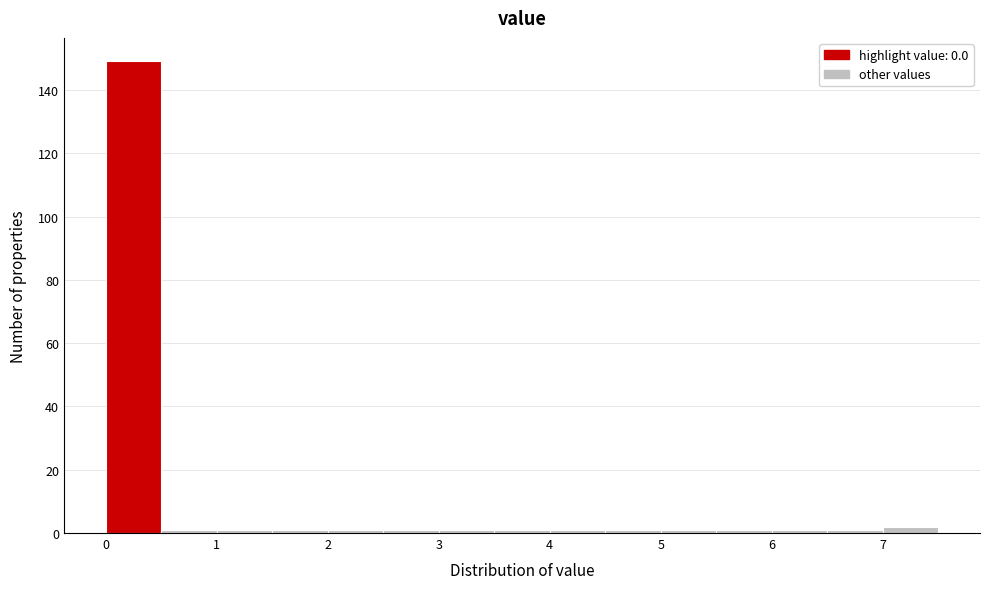

Which range on the x-axis has the tallest bar?

0.0 to 0.5